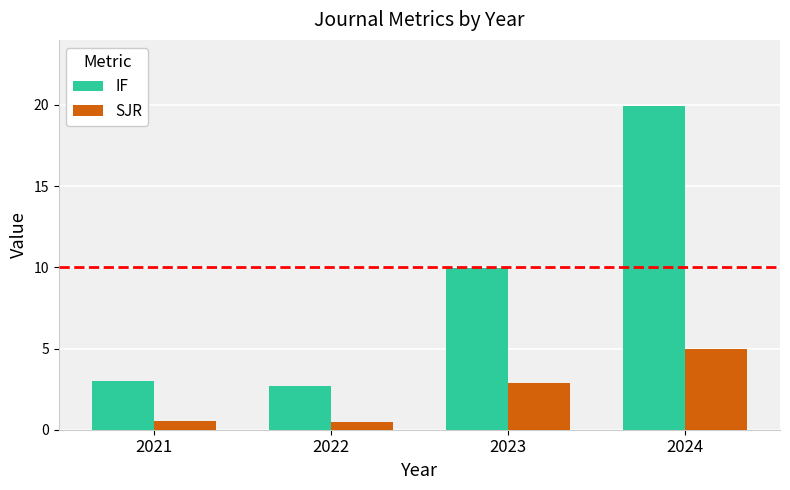

Read the IF value at 2024.

19.9